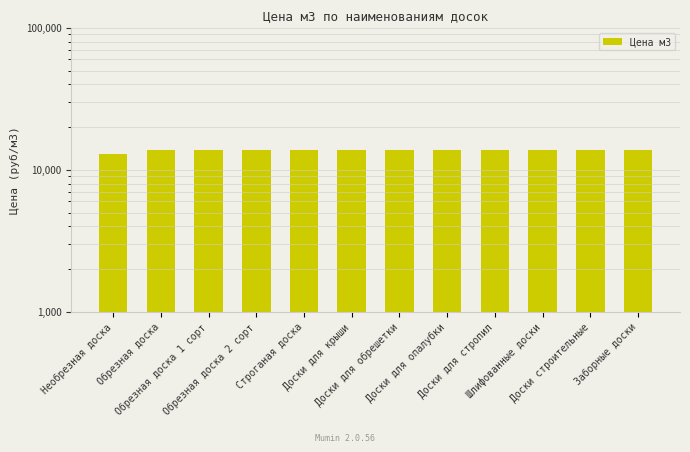

Read the value at Обрезная доска 1 сорт.

13900